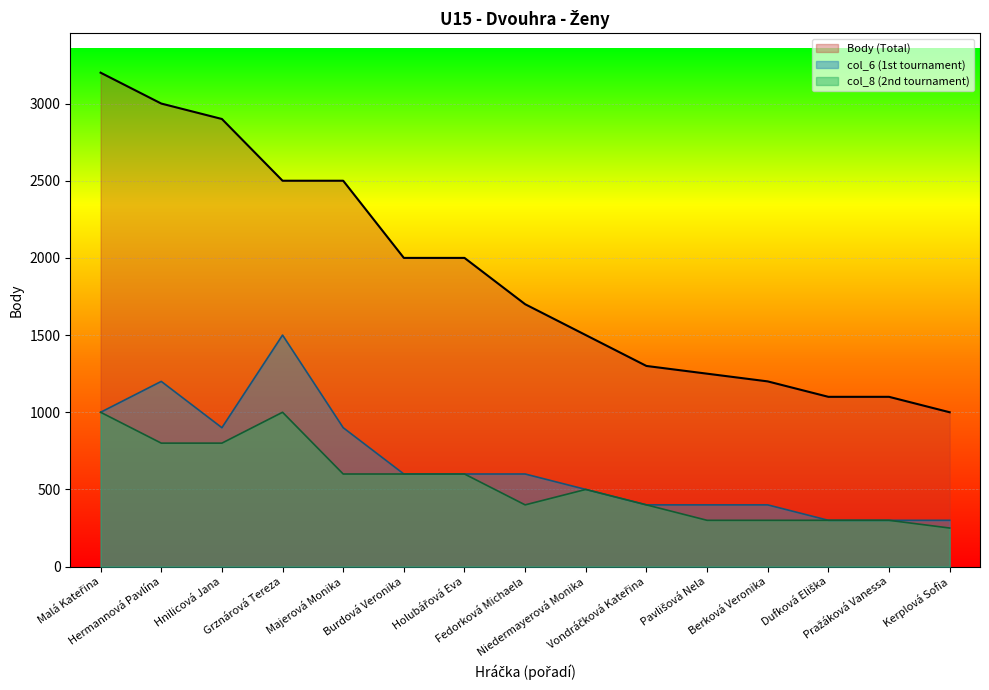

Which series has the widest spread of values?

Body (Total)